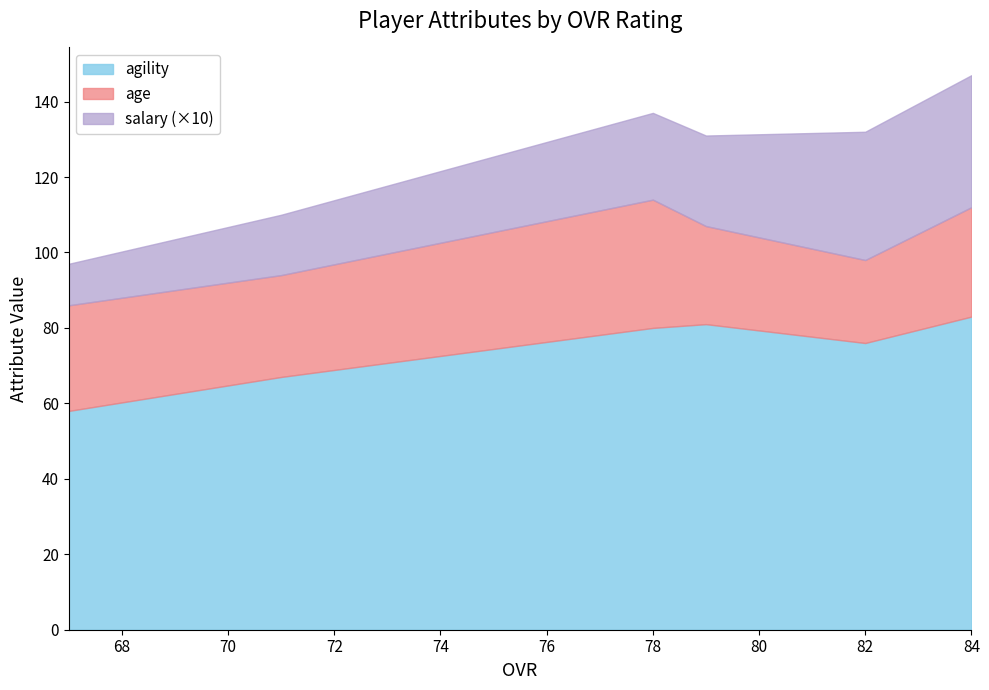

What is the total value across all series at 71?

95.6